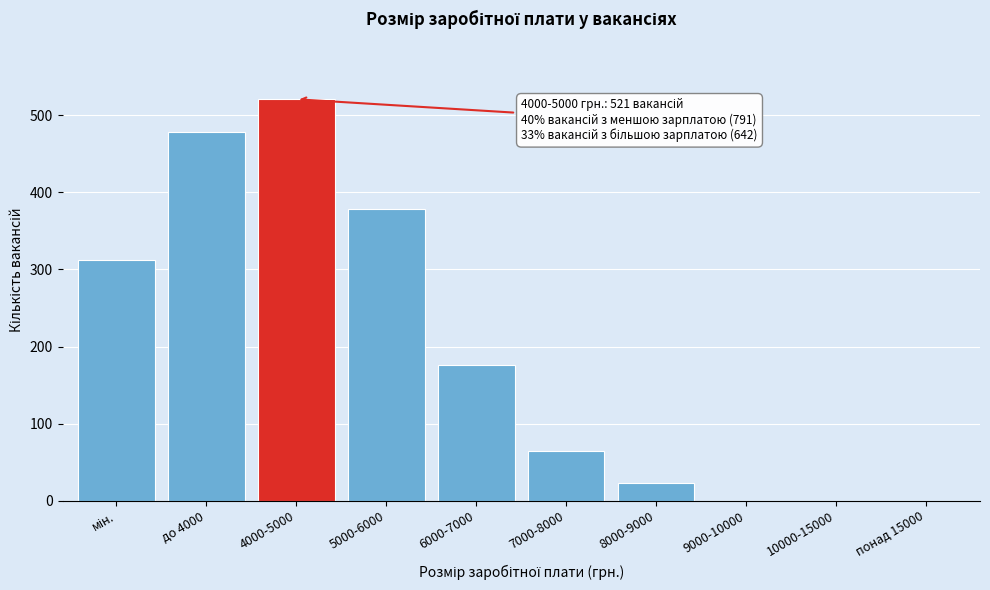

What is the sum of all values?

1954